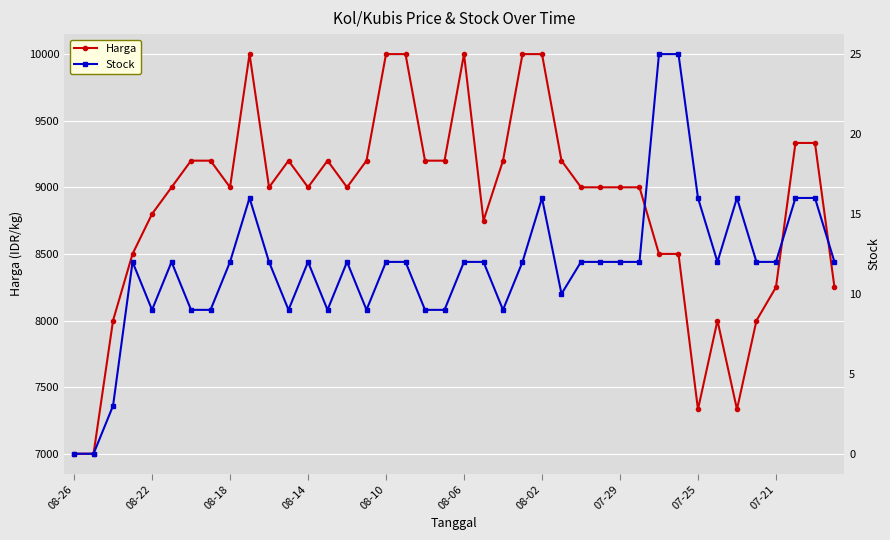

Reading left to right, what are all the values shown in this chart?

Harga: 7000	7000	8000	8500	8800	9000	9200	9200	9000	10000	9000	9200	9000	9200	9000	9200	10000	10000	9200	9200	10000	8750	9200	10000	10000	9200	9000	9000	9000	9000	8500	8500	7333	8000	7333	8000	8250	9333	9333	8250
Stock: 0	0	3	12	9	12	9	9	12	16	12	9	12	9	12	9	12	12	9	9	12	12	9	12	16	10	12	12	12	12	25	25	16	12	16	12	12	16	16	12